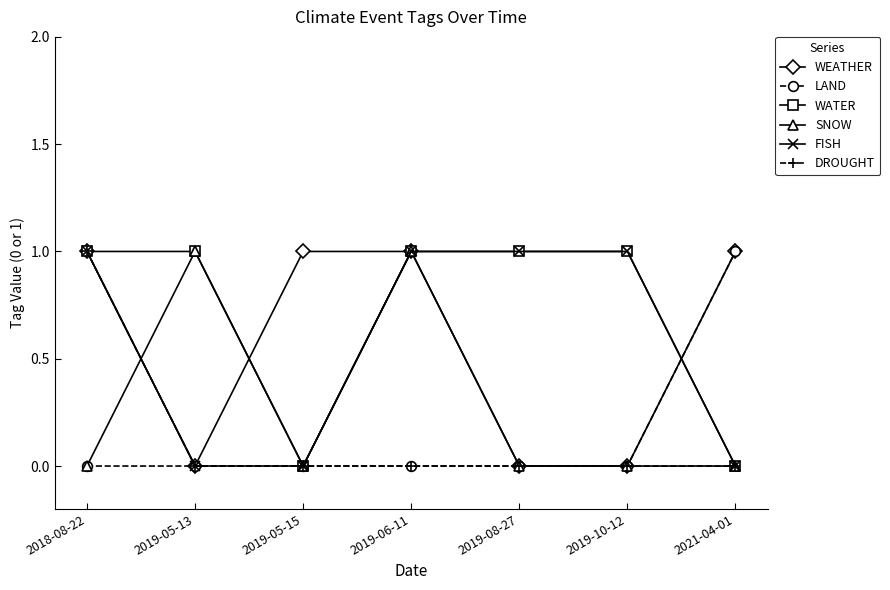

Count the FISH values in the range 0 to 1.

7